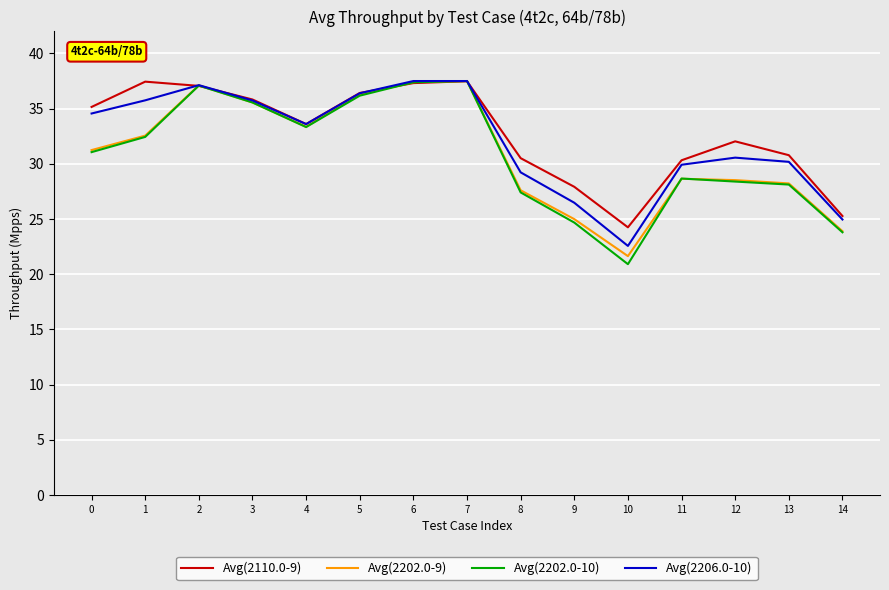

True or false: Avg(2110.0-9) has a value of 30.5 at 8.

True